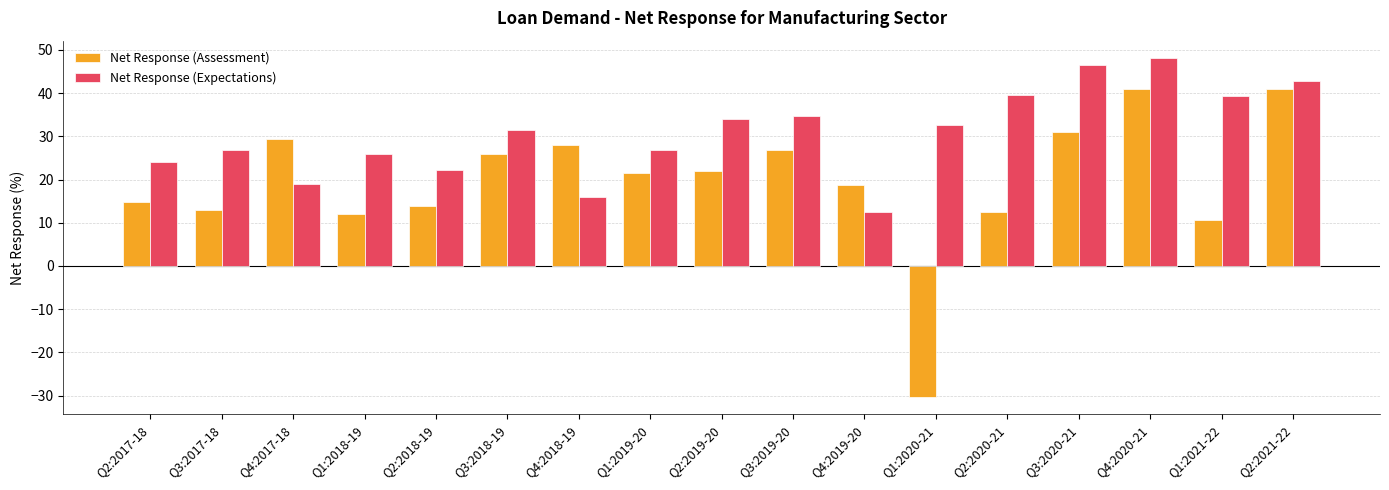

The Net Response (Assessment) series shows 14.8 at Q2:2017-18. True or false?

True